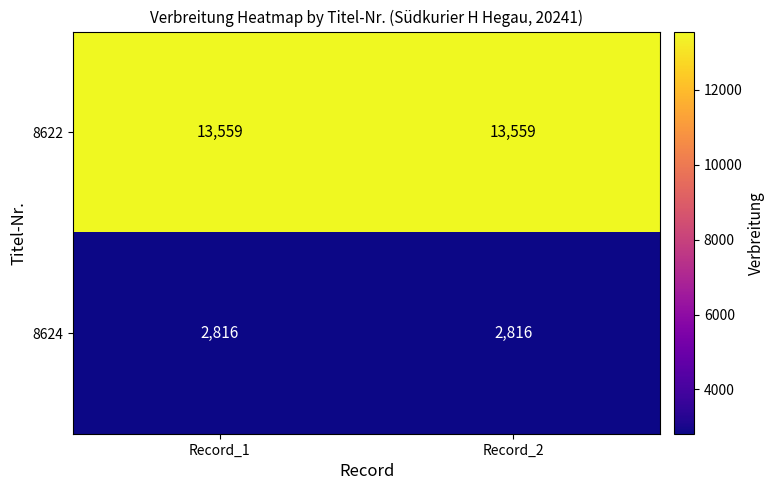

Reading left to right, what are all the values shown in this chart?

8622: Record_1=13559	Record_2=13559
8624: Record_1=2816	Record_2=2816